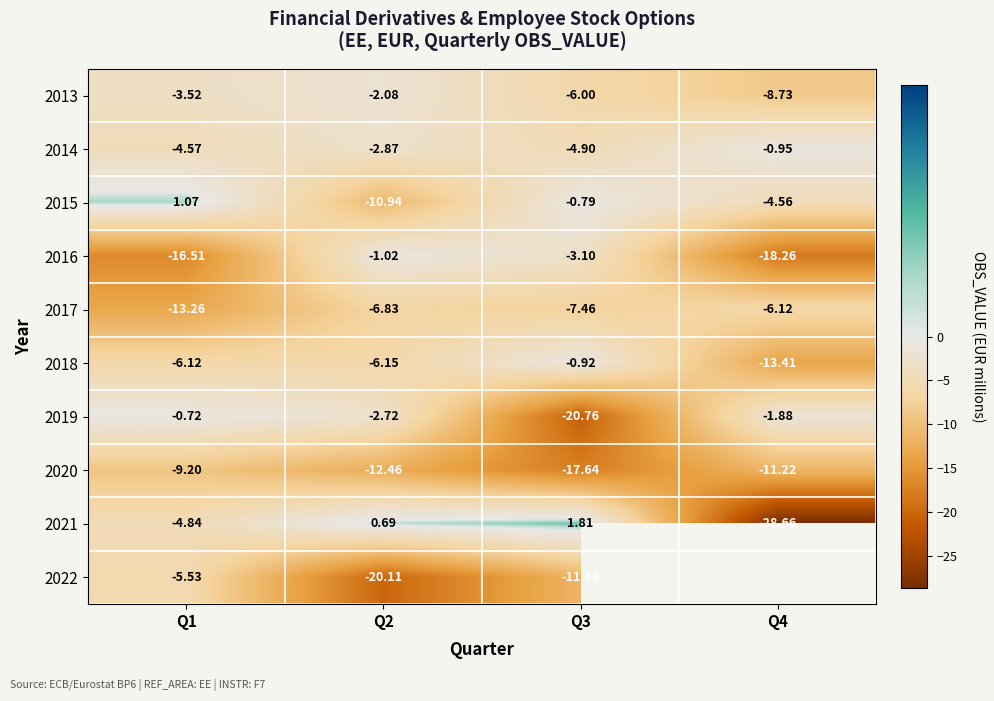

List the labels in order of 2019 value, smallest first.

Q3, Q2, Q4, Q1